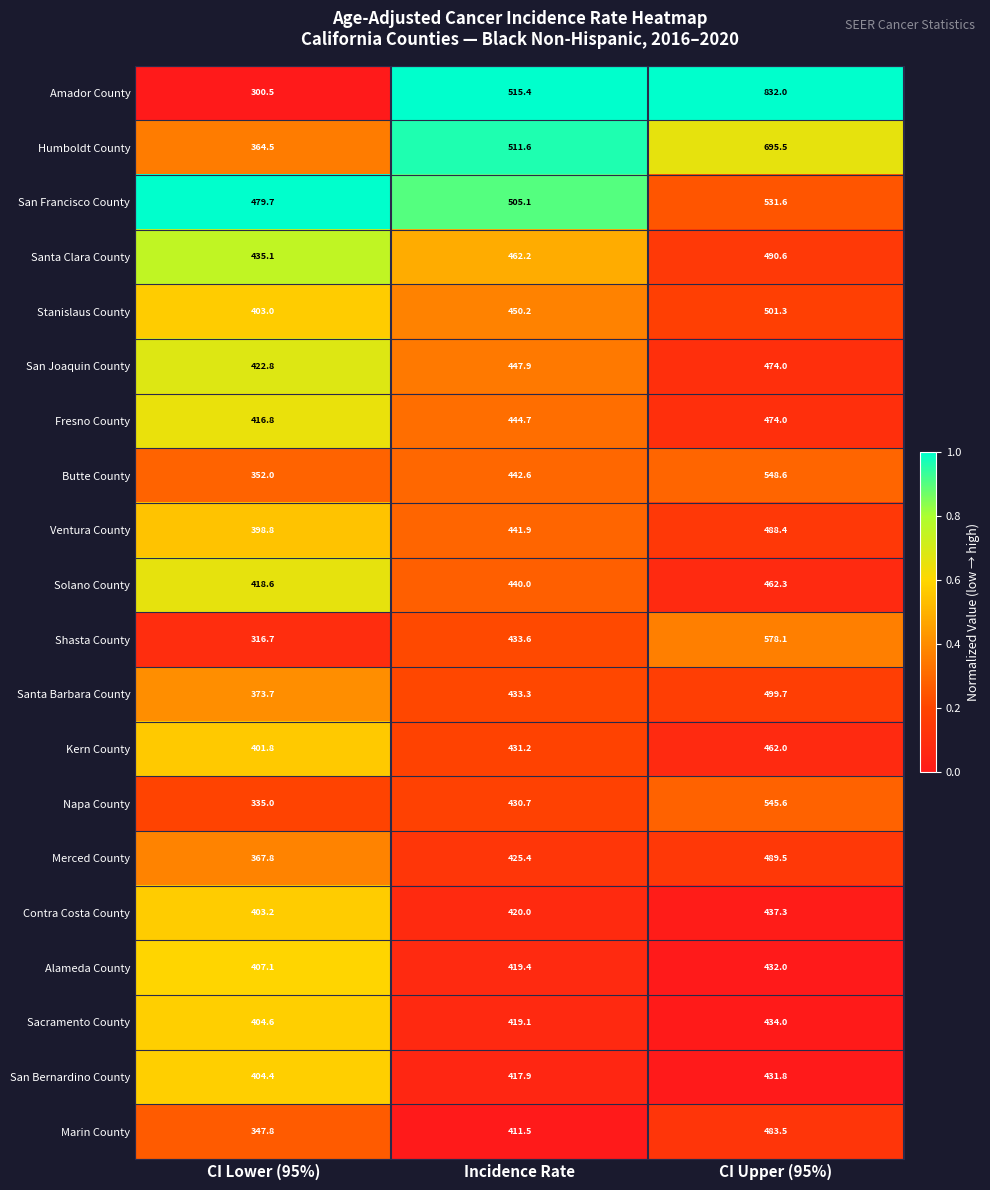

Is it true that San Joaquin County equals 720.4 at CI Upper (95%)?

False